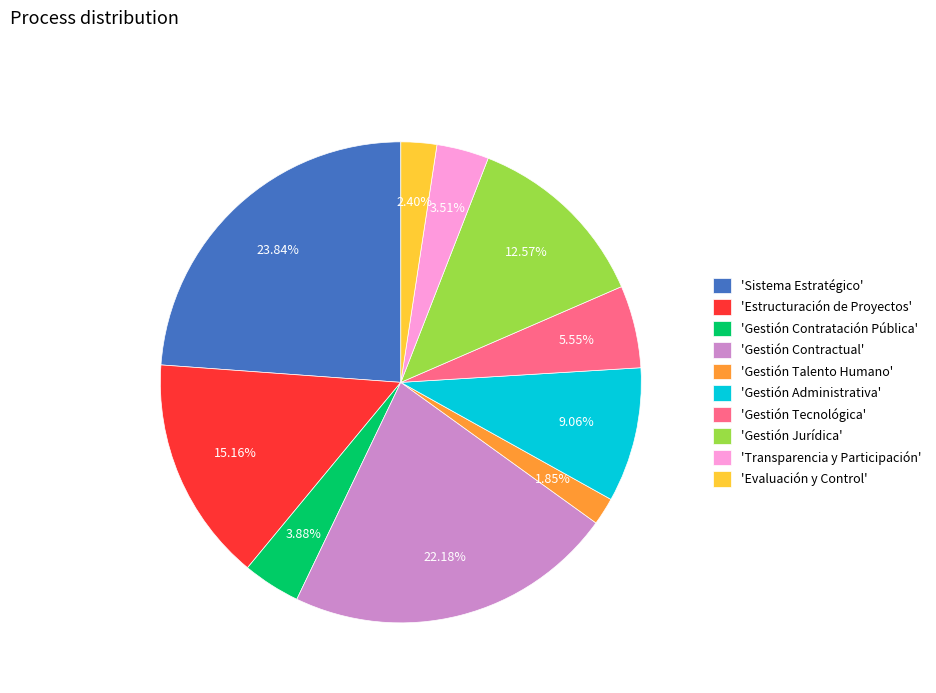

How many slices are in this pie chart?

10